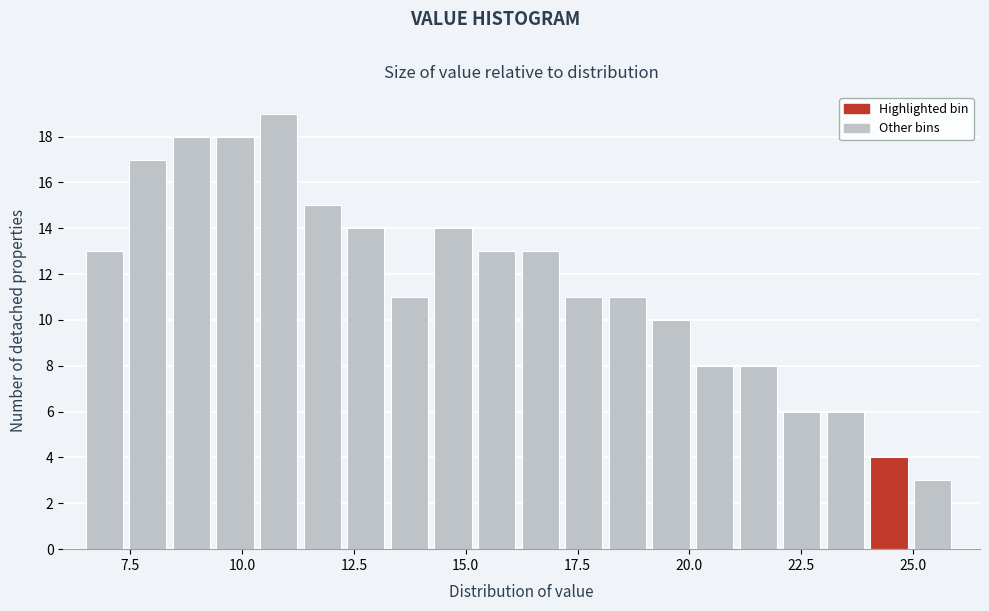

Read against the x-axis, roughly where is the centre of the tallest bar?

11.0